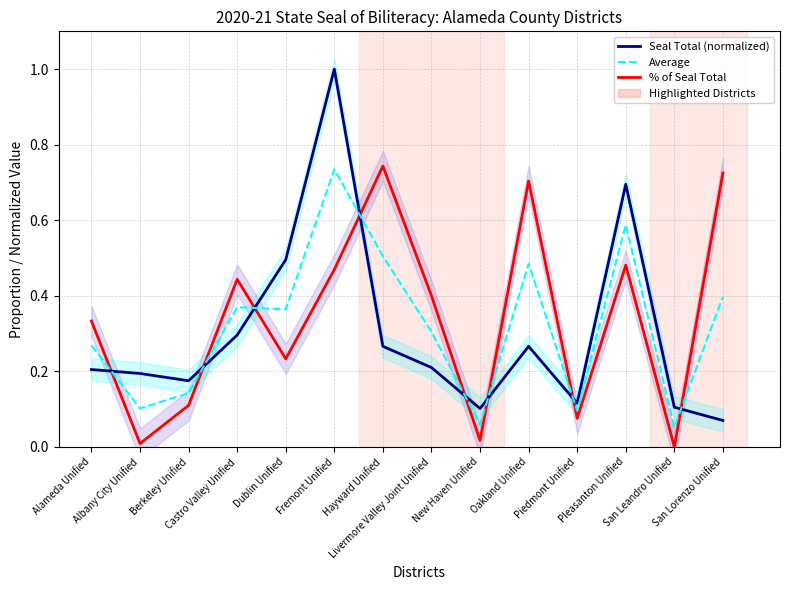

List the series in order of their overall mean, lowest first.

Seal Total (normalized), Average, % of Seal Total